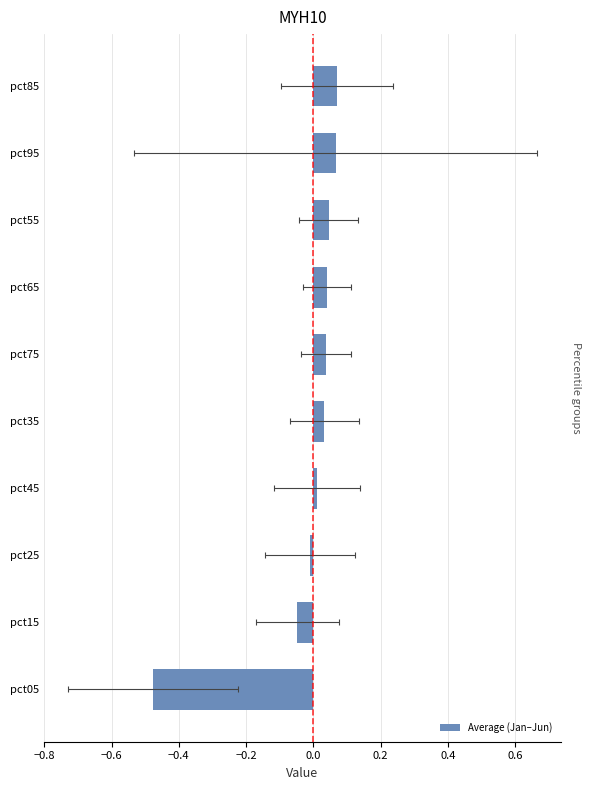

What is the smallest value displayed?

-0.5